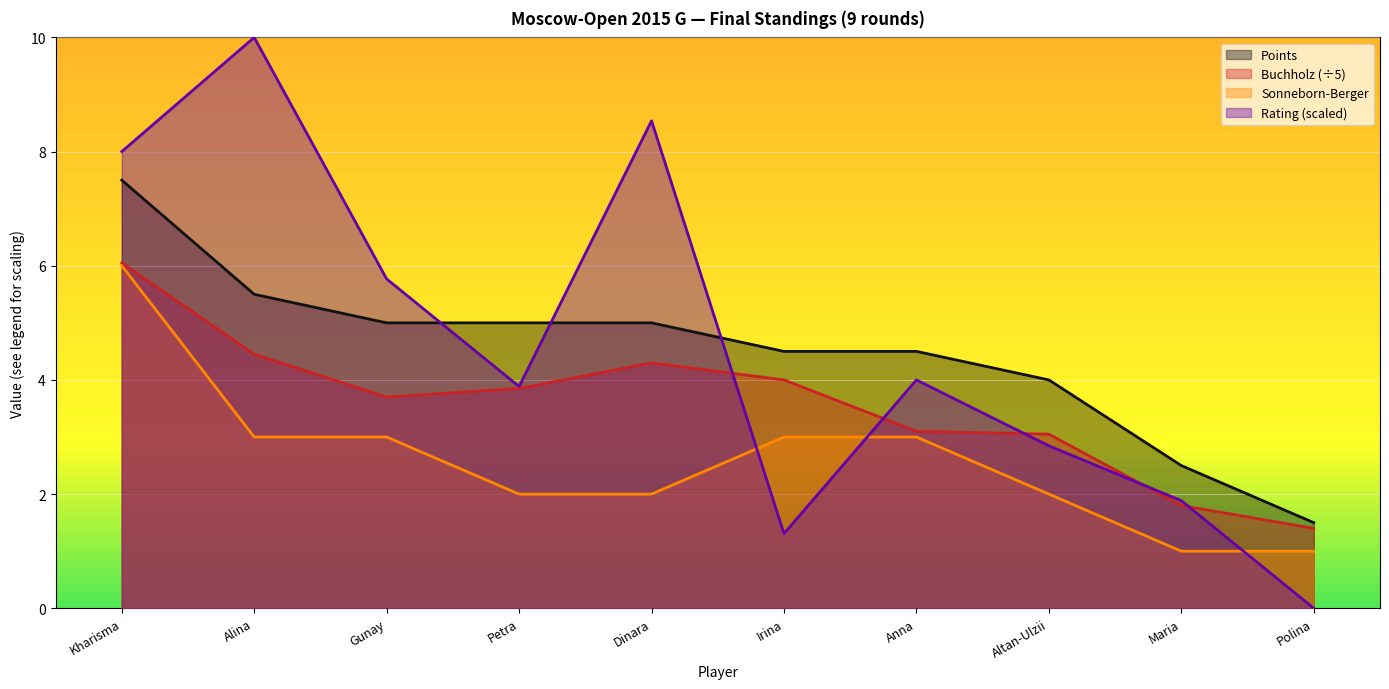

List the series in order of their peak value, lowest first.

SonnebornBerger, Buchholz, Points, Rating